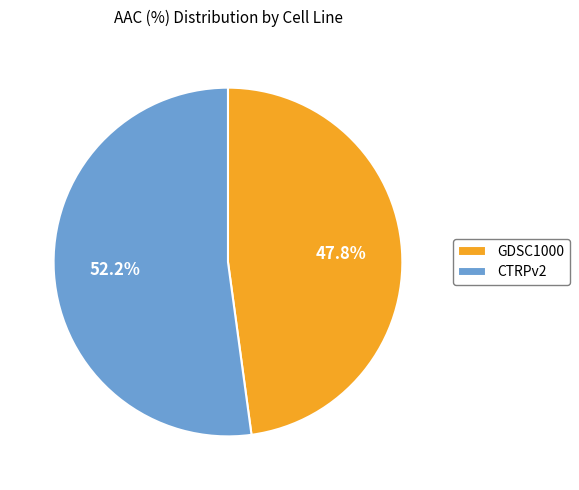

Is it true that GDSC1000 is 48% of the pie?

True